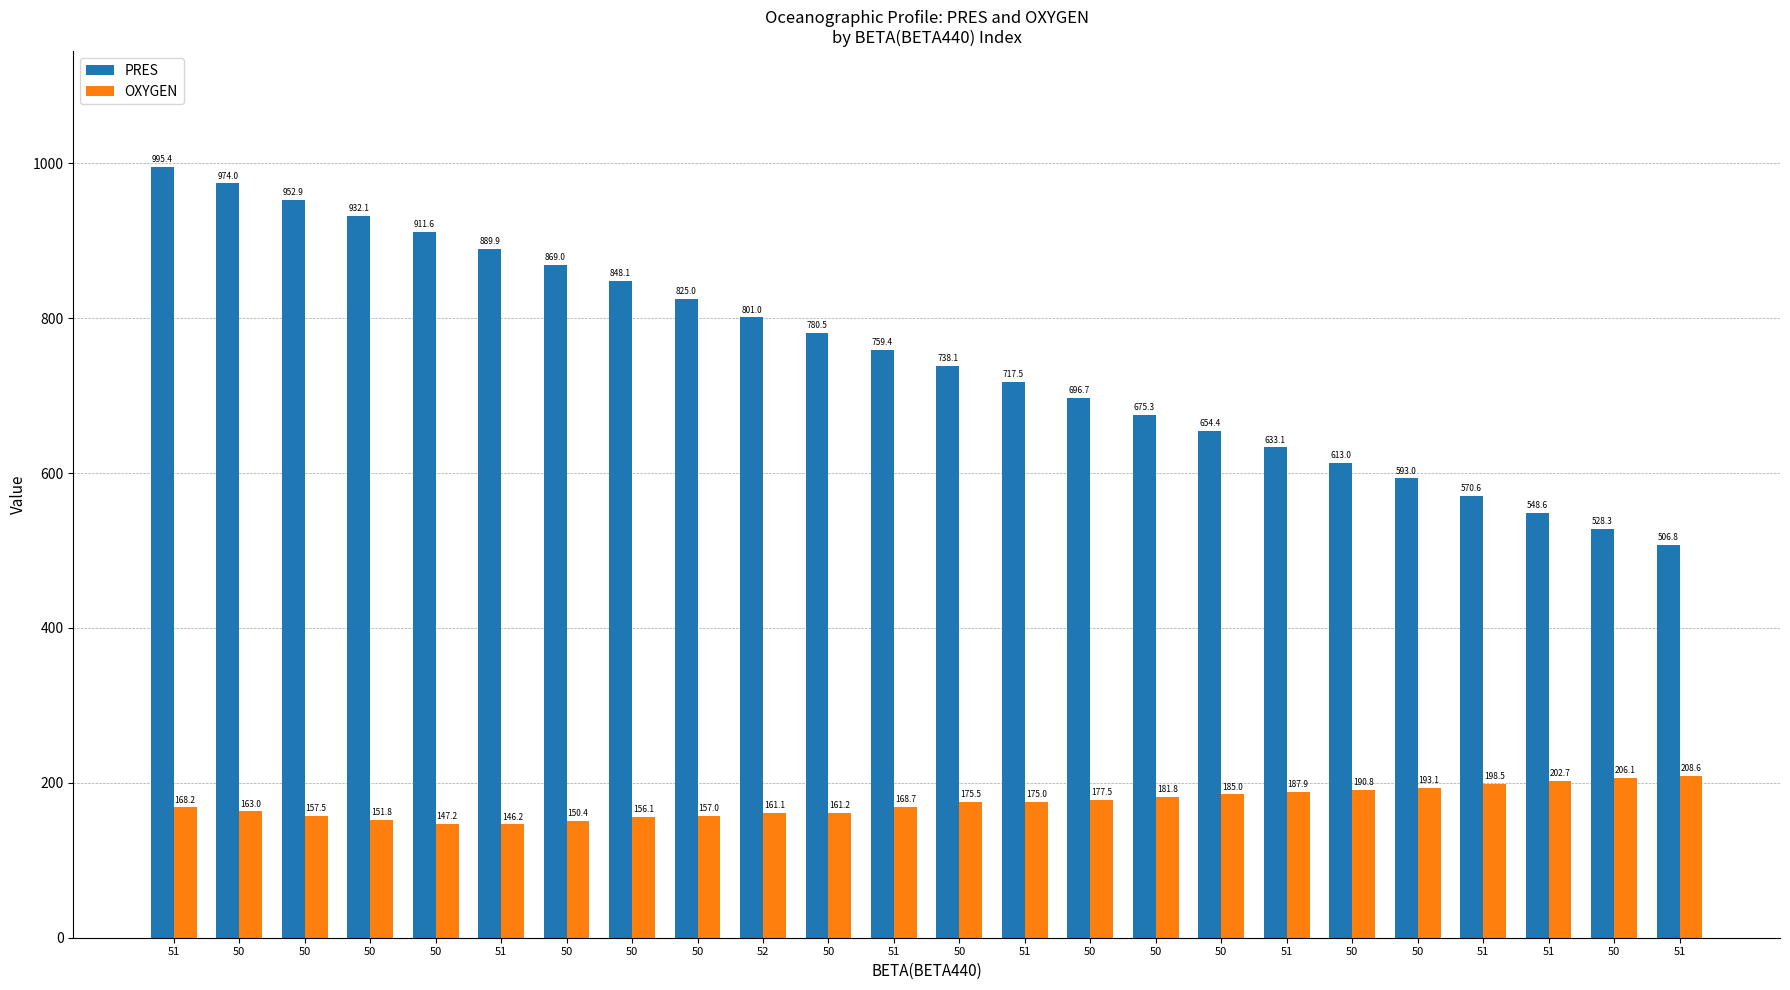

How many data points does each series have?

24